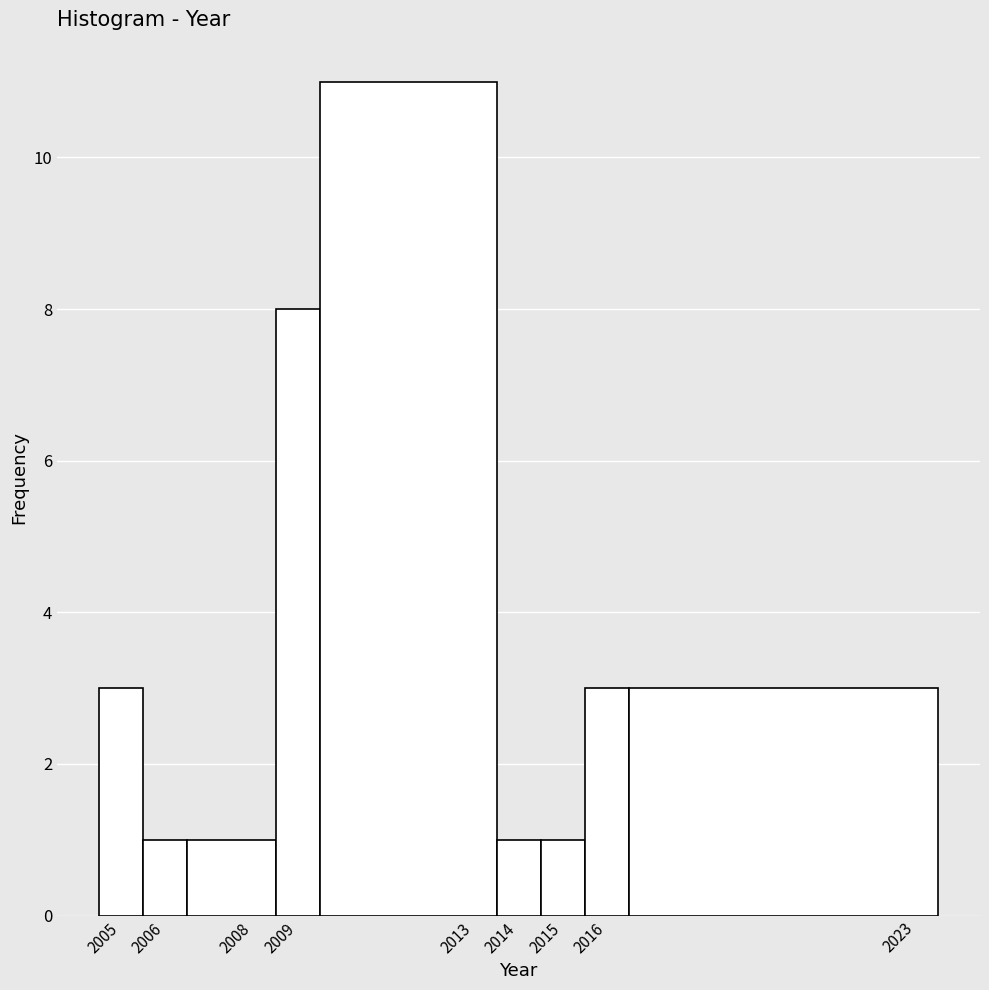

What is the height of the bar covering 2004.5 to 2005.5 on the x-axis? The values are not printed on the chart, so give them approximately, as read against the axis.

3